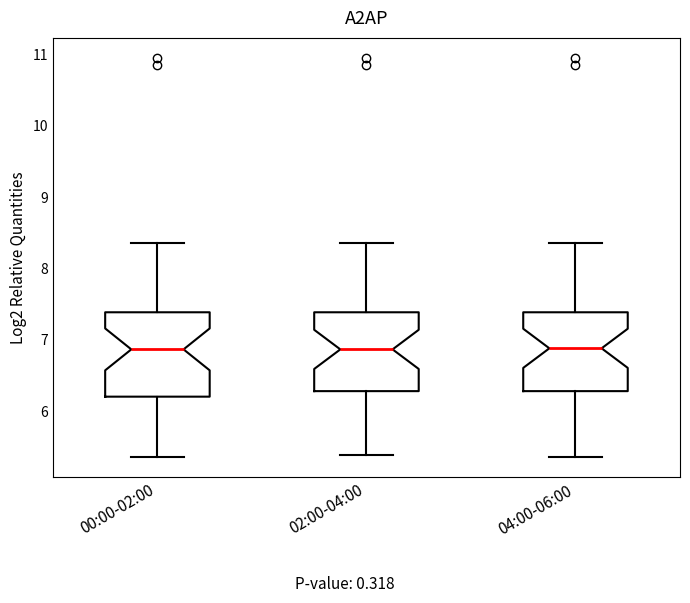

Where does the upper whisker of the box for 00:00-02:00 end on the y-axis? The values are not printed on the chart, so give them approximately, as read against the axis.

8.4